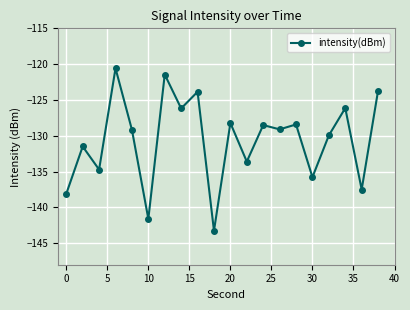

What is the smallest value displayed?

-143.3